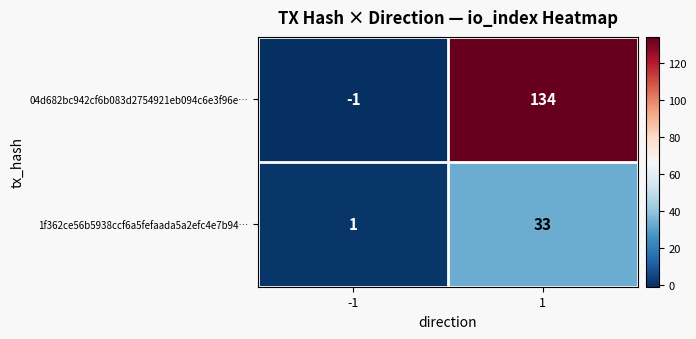

At how many categories does at least one series exceed 43?

1